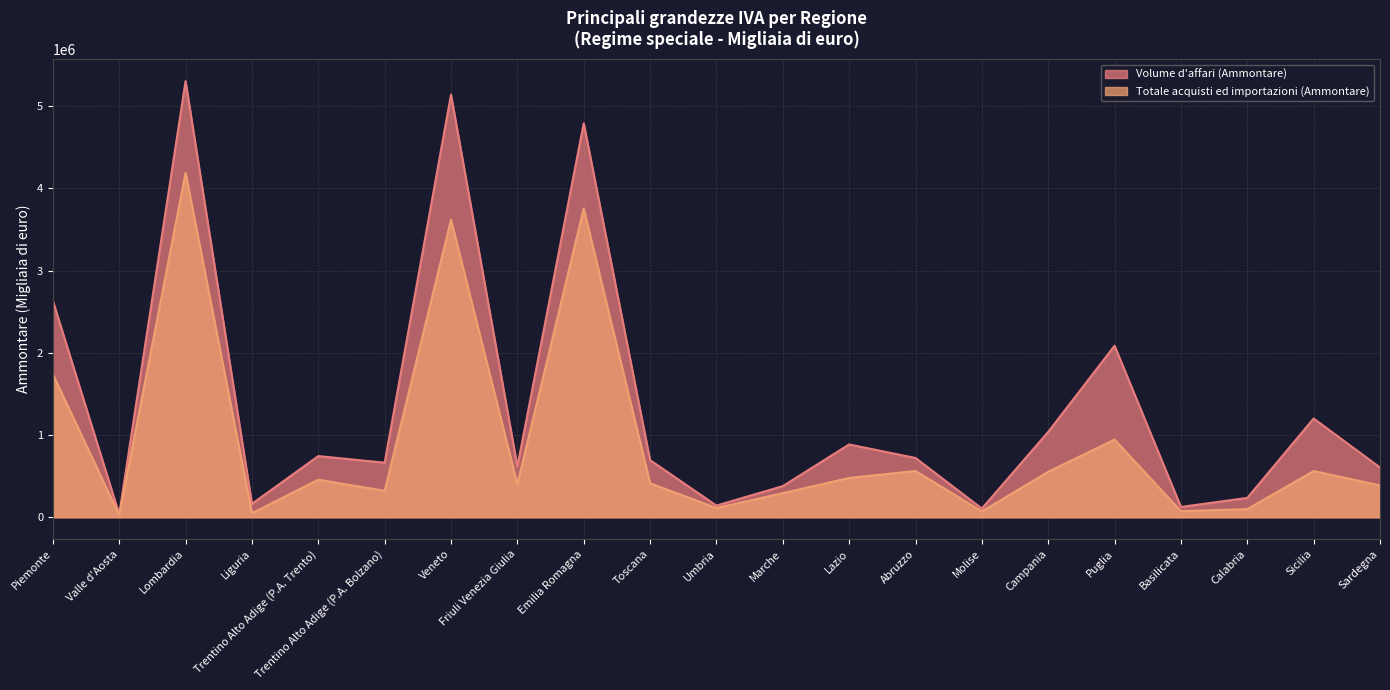

True or false: Volume d'affari (Ammontare) and Totale acquisti ed importazioni (Ammontare) intersect in this chart.

False